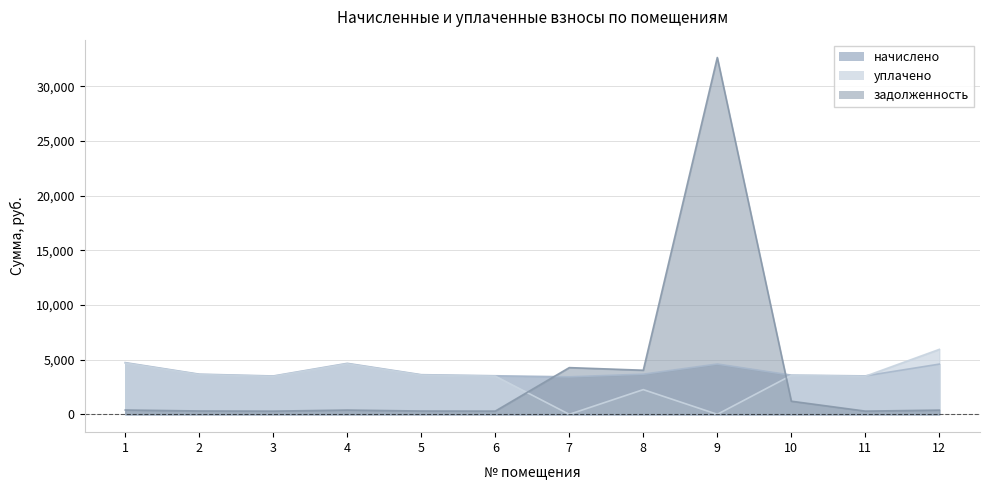

Is it true that задолженность equals 4271.9 at 7?

True